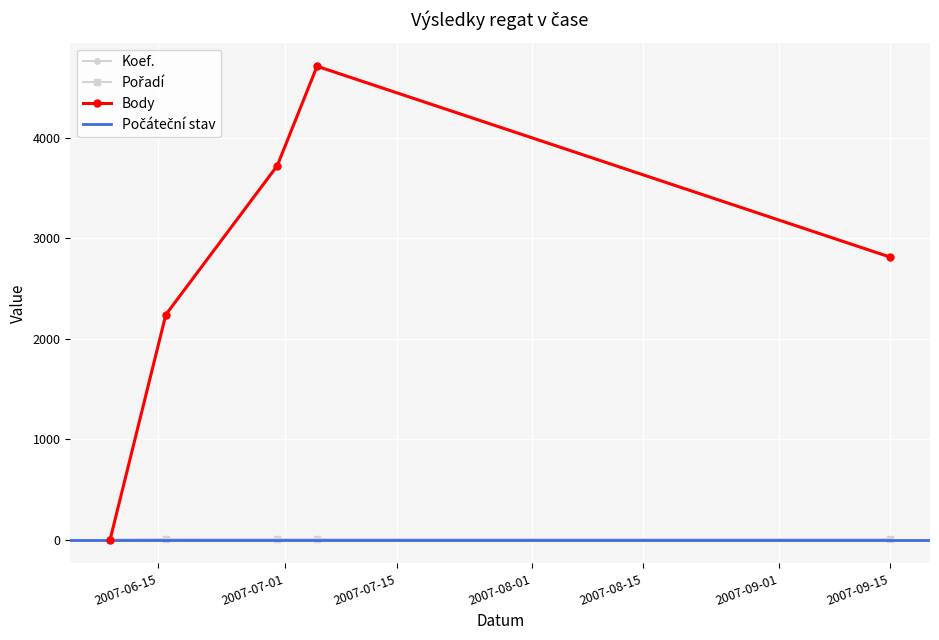

What is the label of the 3rd point from the right?

2007-06-30